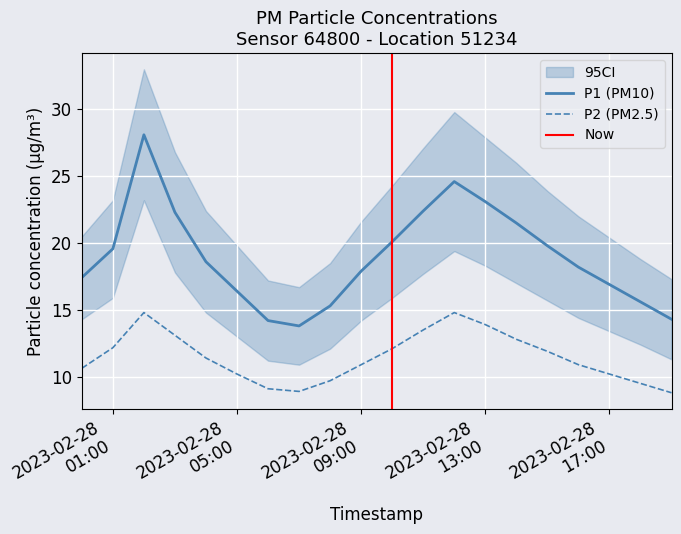

What is the maximum value for P1 (PM10)?

28.1